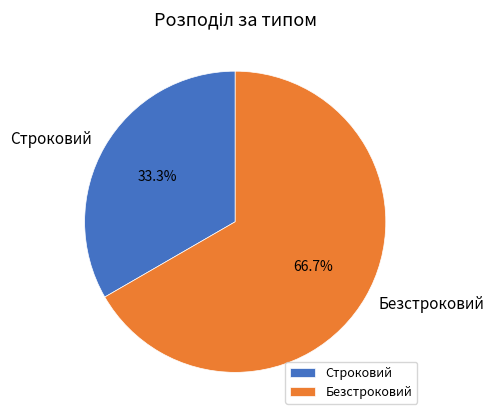

To the nearest percent, what percentage of the pie is Строковий?

33%